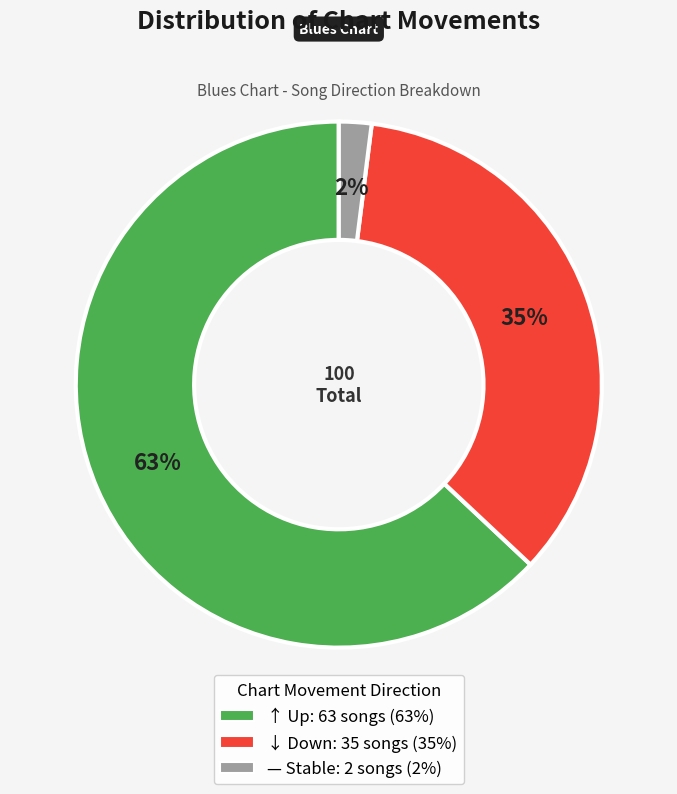

Is there a majority slice in this chart?

Yes